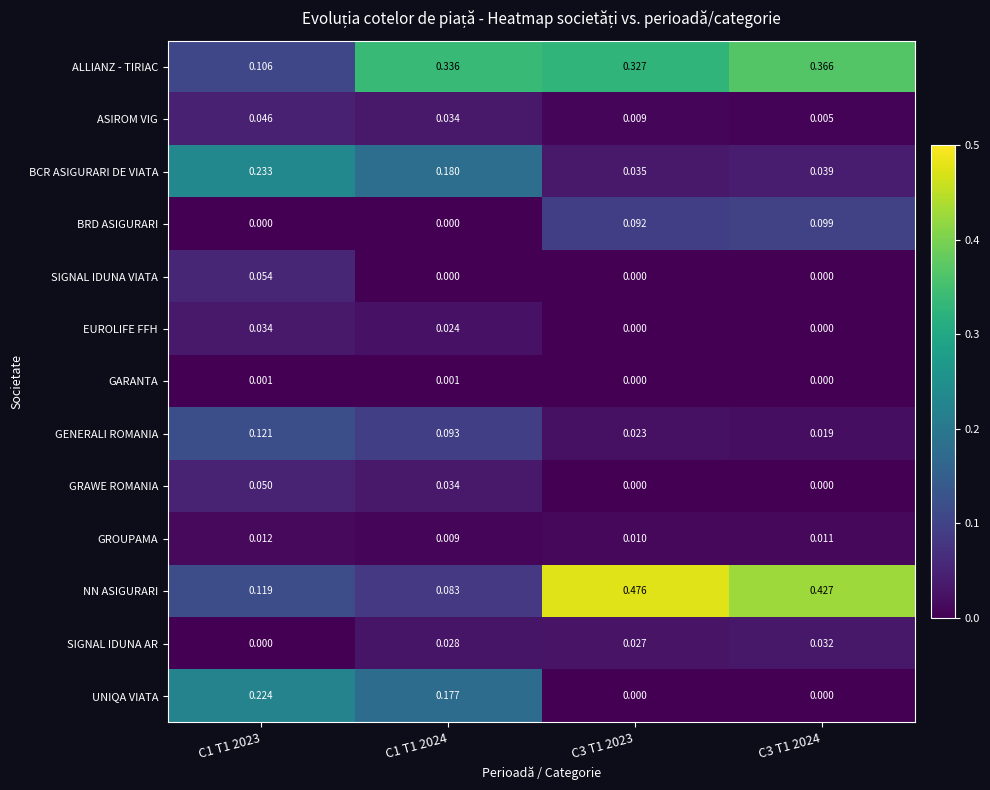

Rank the series by their maximum value, from lowest to highest.

GARANTA, GROUPAMA, SIGNAL IDUNA AR, EUROLIFE FFH, ASIROM VIG, GRAWE ROMANIA, SIGNAL IDUNA VIATA, BRD ASIGURARI, GENERALI ROMANIA, UNIQA VIATA, BCR ASIGURARI DE VIATA, ALLIANZ - TIRIAC, NN ASIGURARI